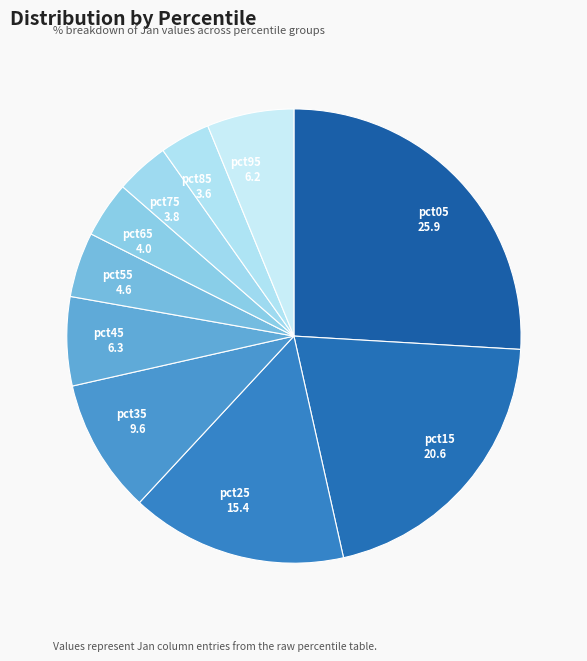

Is there any slice that represents more than half of the pie?

No